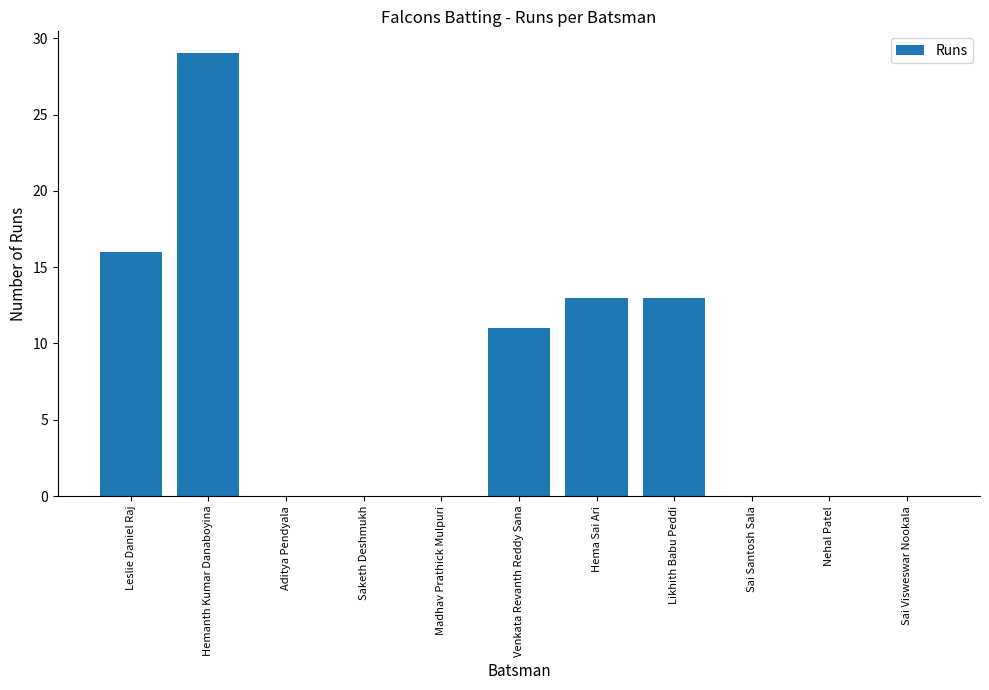

Reading left to right, extract all data points from this chart.

16	29	0	0	0	11	13	13	0	0	0